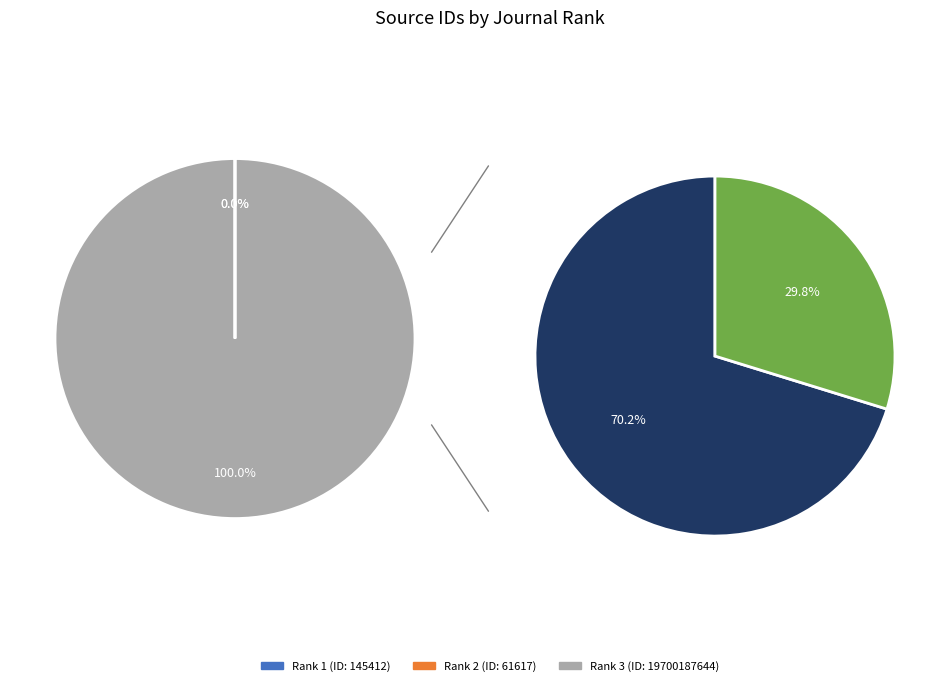

Is it true that Rank 2
Review of Economic Conditions is 0% of the pie?

True